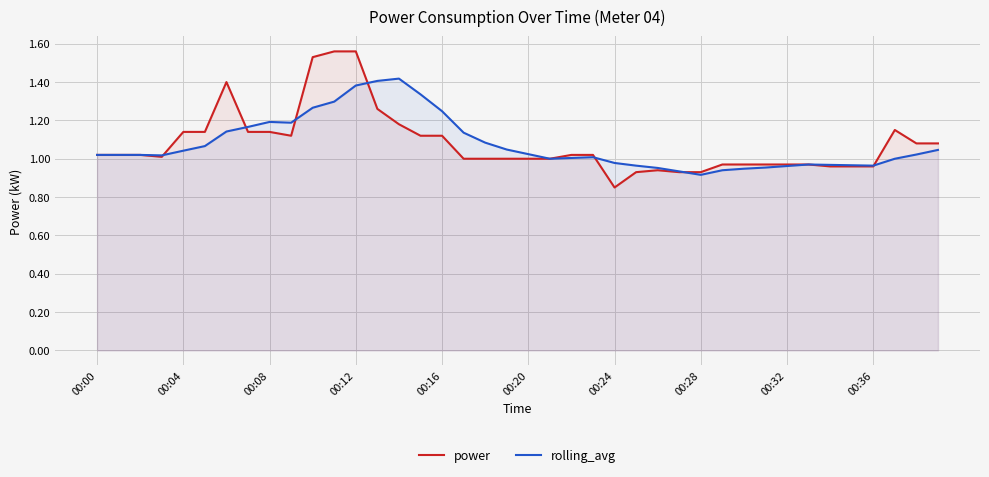

At which category is the sum across all series the highest?

00:12